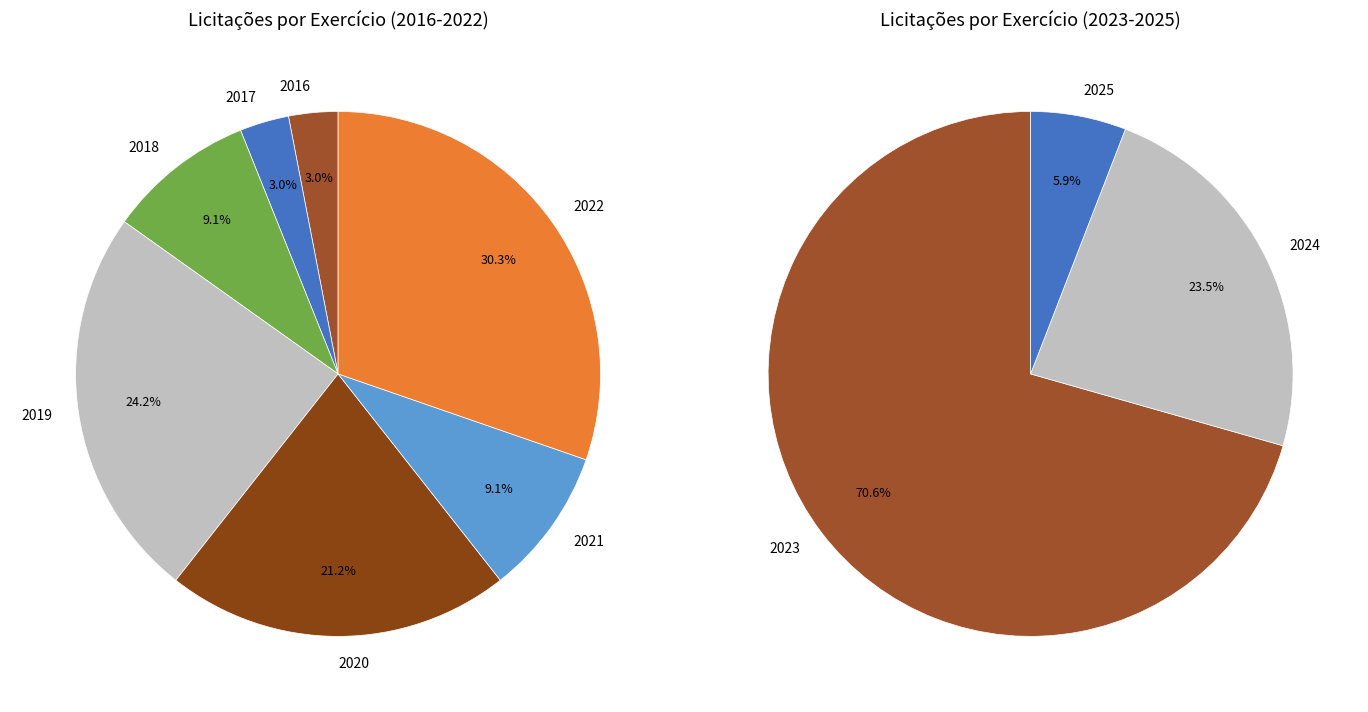

Rank the categories by value from highest to lowest.

2023, 2022, 2019, 2020, 2024, 2018, 2021, 2016, 2017, 2025